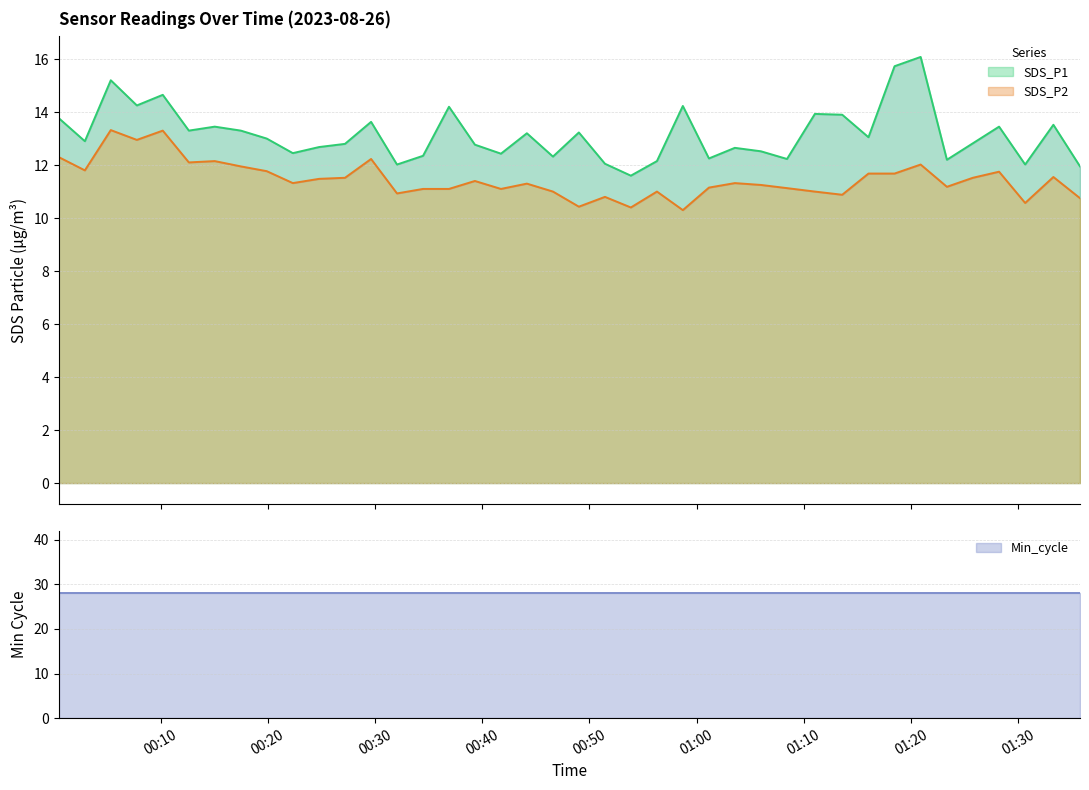

How many interior local valleys does the SDS_P2 series have?

12